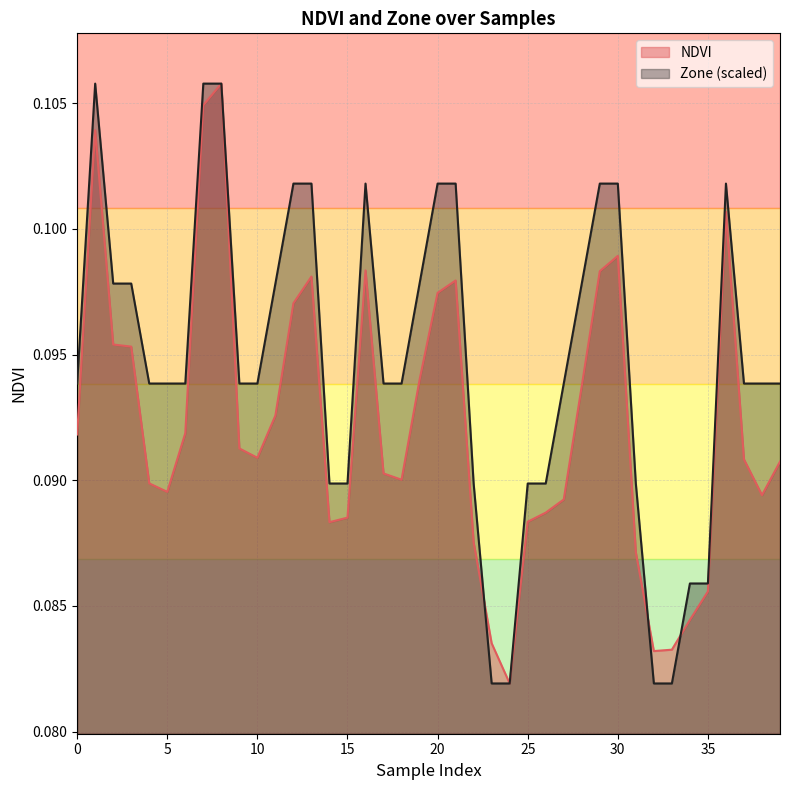

Which series has the largest total across all categories?

Zone (scaled)